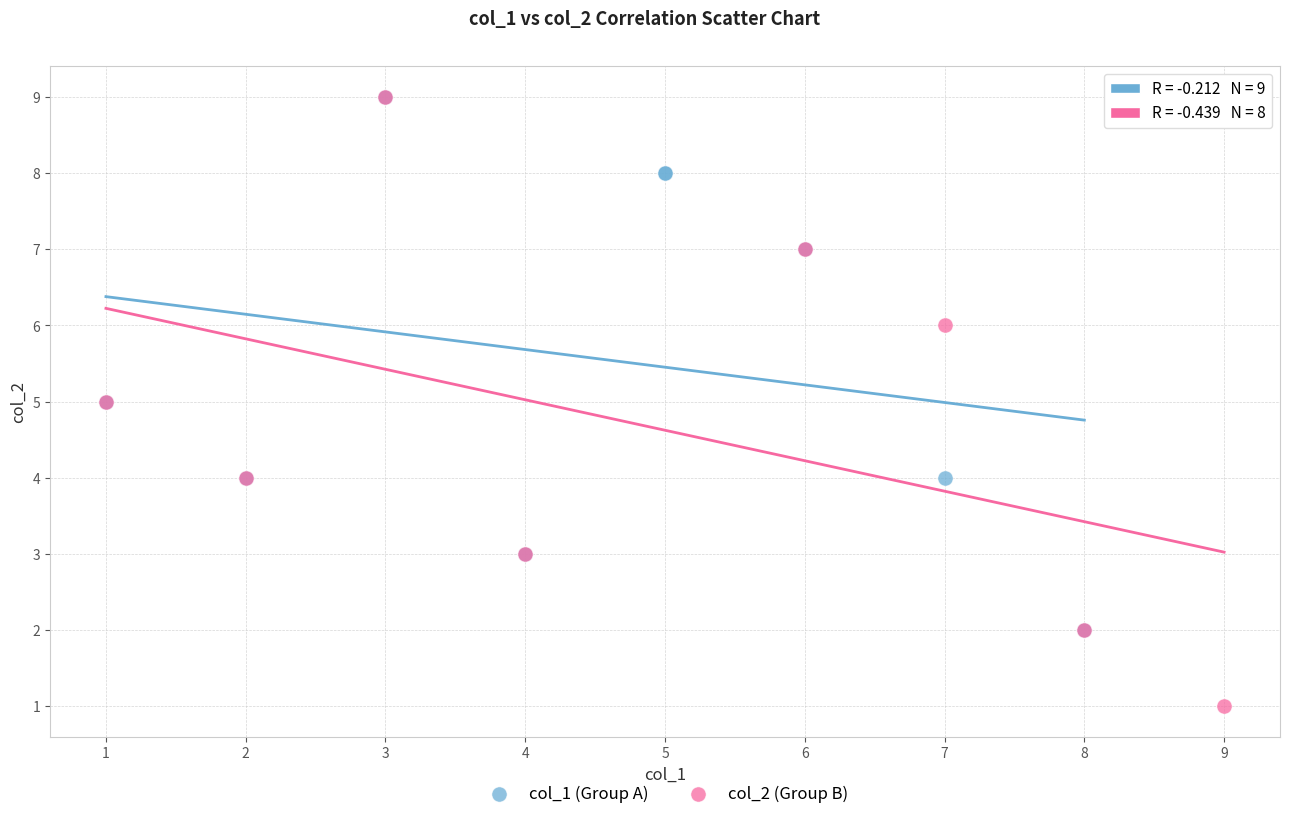

What are all the series names shown in the legend?

col_1 (Group A), col_2 (Group B)